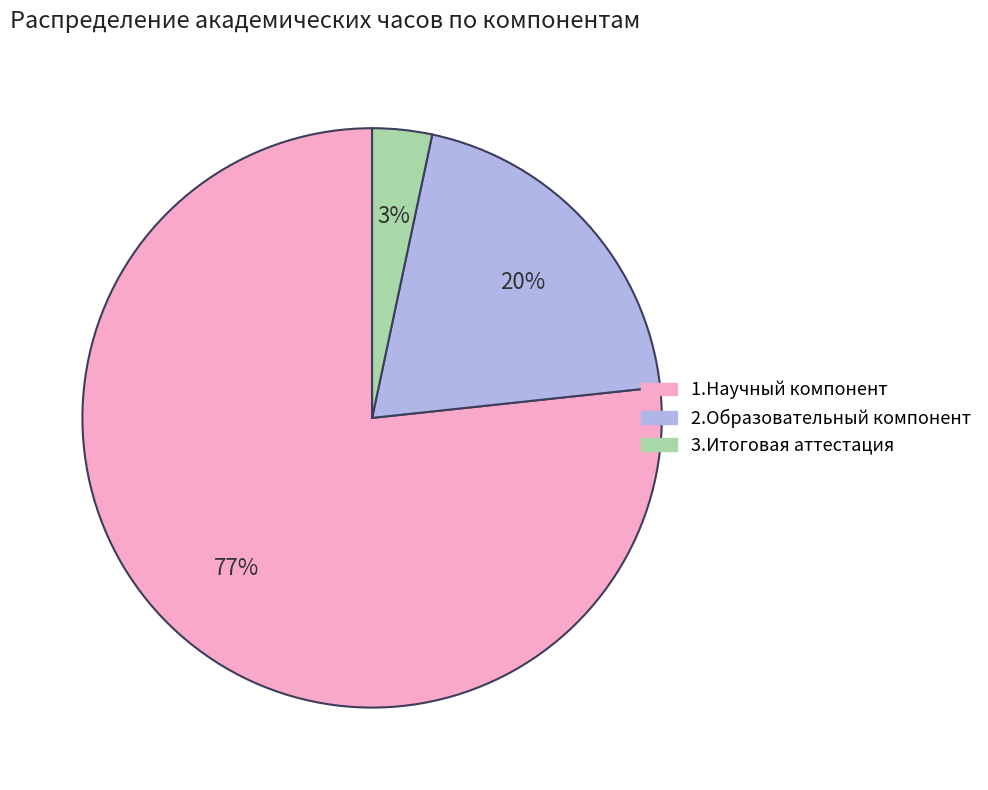

Is there any slice that represents more than half of the pie?

Yes